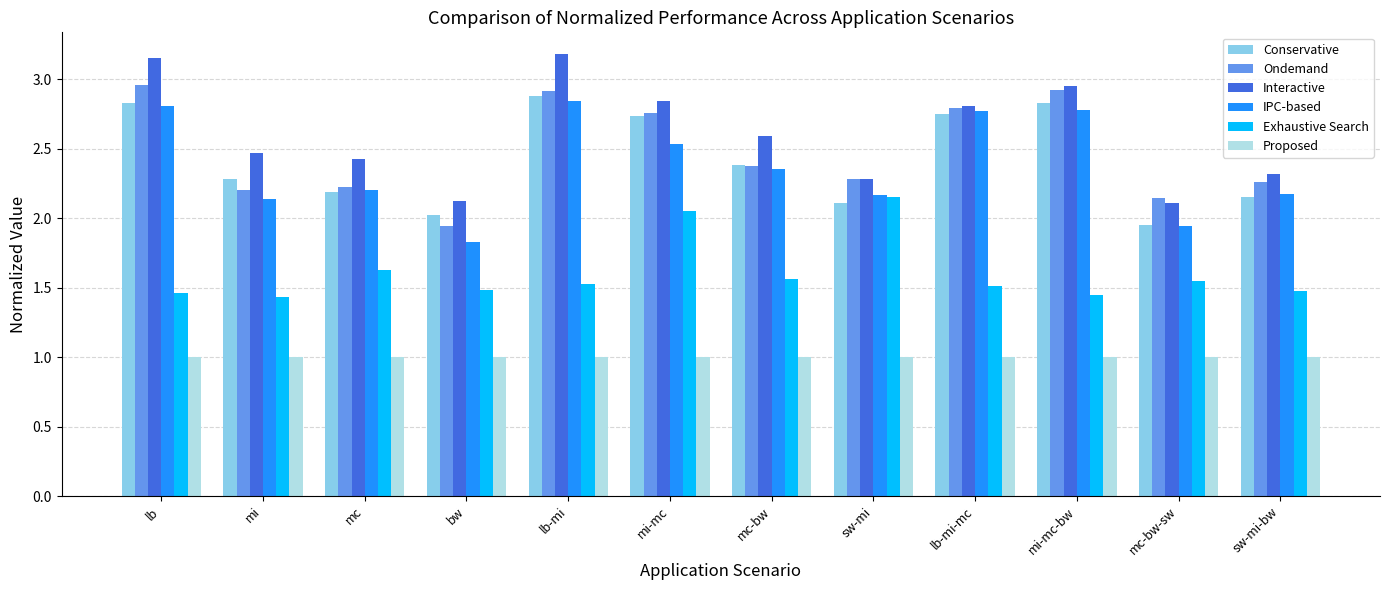

What is the difference between the maximum and minimum values in the IPC-based series?

1.0